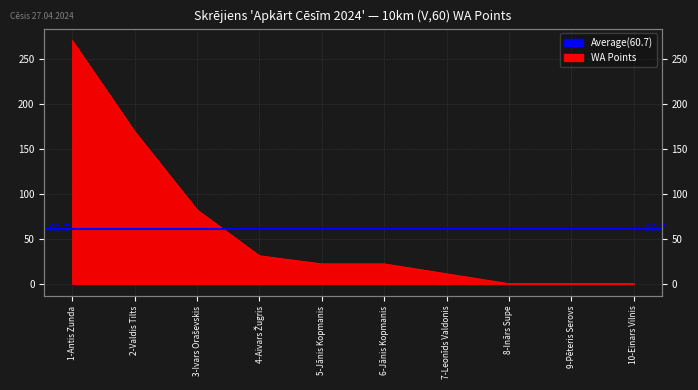

How many data points are less than 22?

4